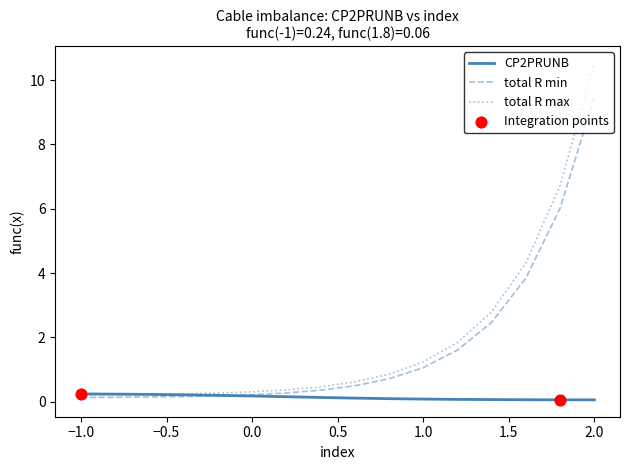

Which series has the largest range (max minus min)?

total R max